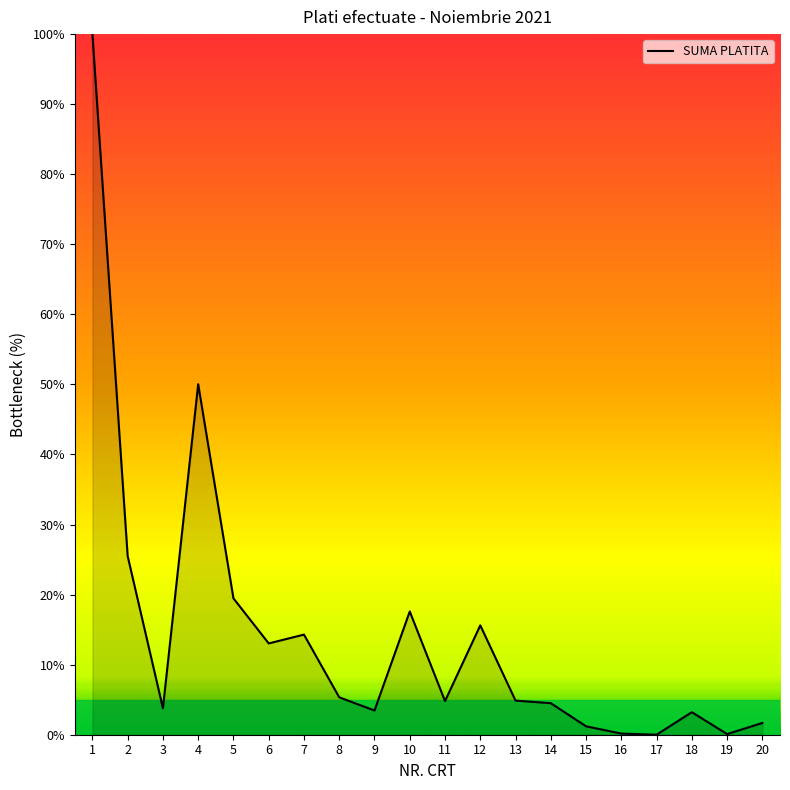

What is the change in value from 2 to 10?

-7.9